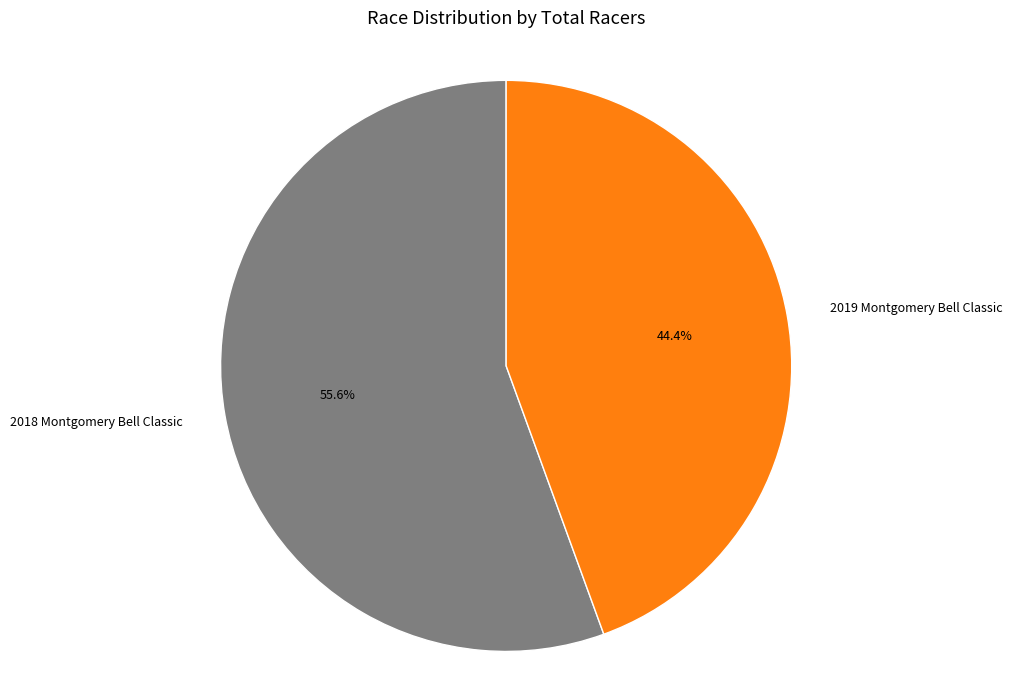

What is the smallest slice in the pie chart?

2019 Montgomery Bell Classic